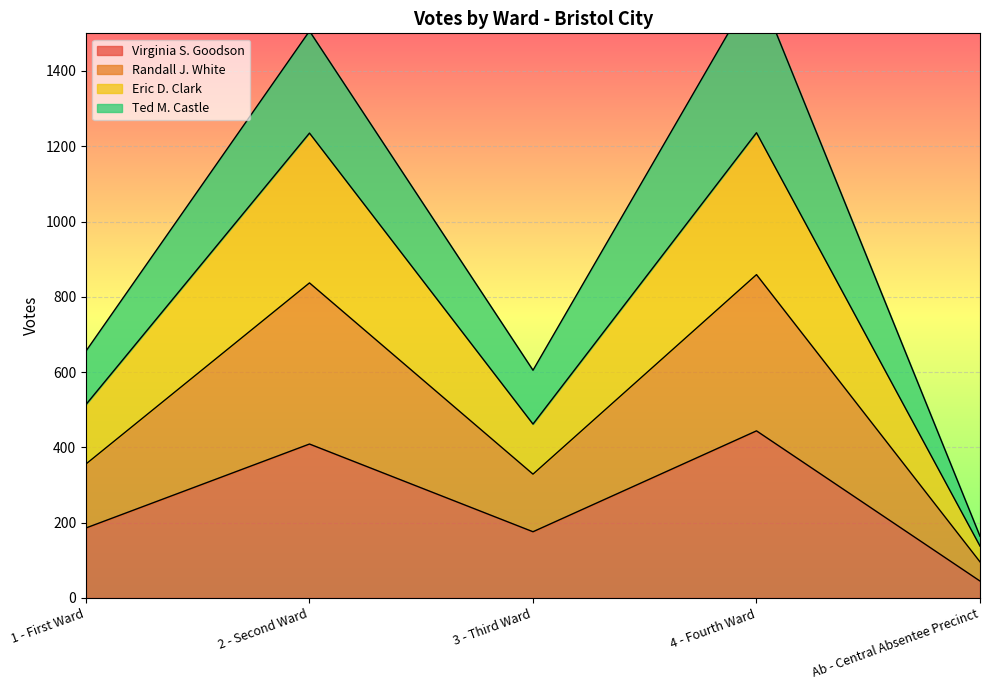

Where is Virginia S. Goodson nearest to the value 244?

1 - First Ward